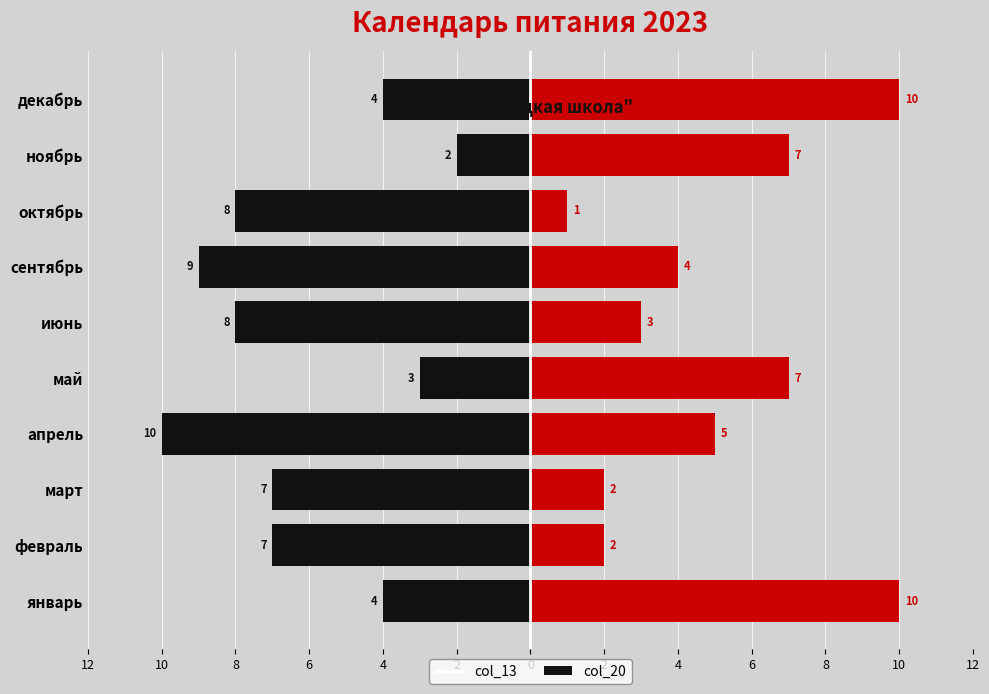

What are all the series names shown in the legend?

col_13, col_20